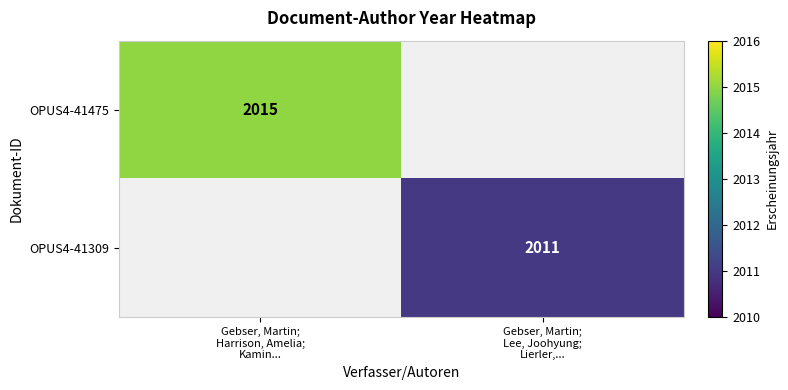

Which has a higher value, Gebser, Martin;
Lee, Joohyung;
Lierler,... or Gebser, Martin;
Harrison, Amelia;
Kamin...?

Gebser, Martin;
Harrison, Amelia;
Kamin...